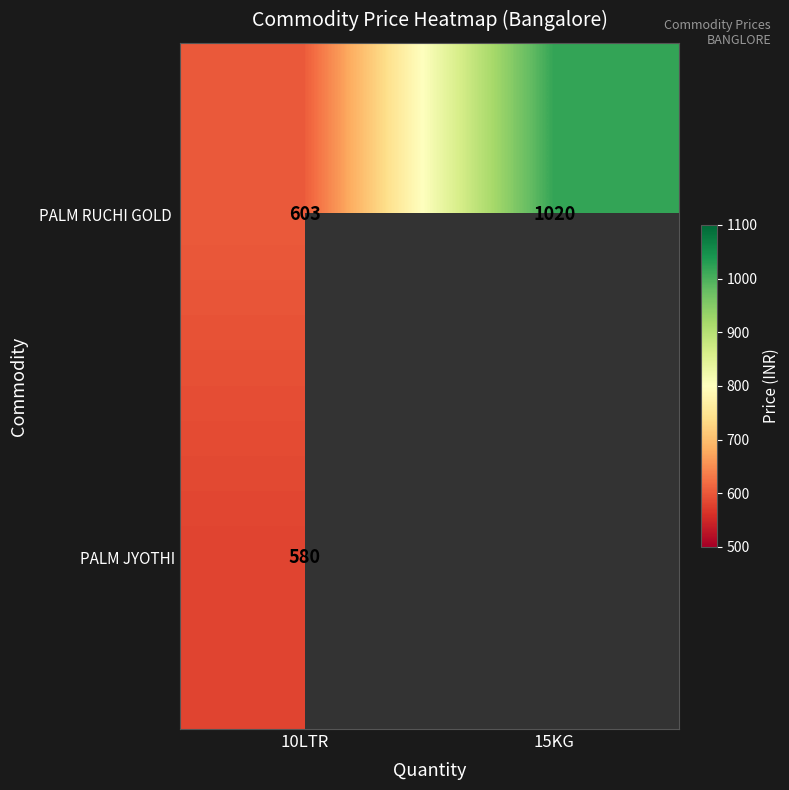

True or false: PALM JYOTHI has a value of 580 at 10LTR.

True